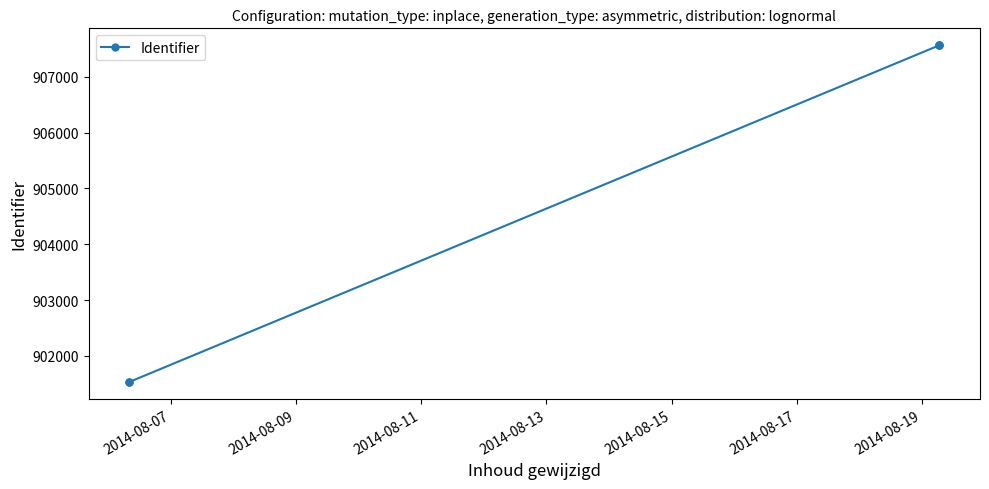

Count the number of data series in this chart.

1